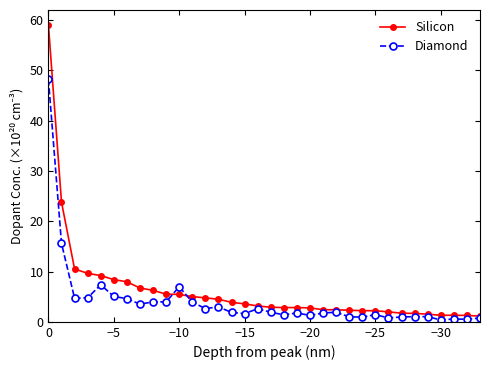

Which series has the largest total across all categories?

Silicon